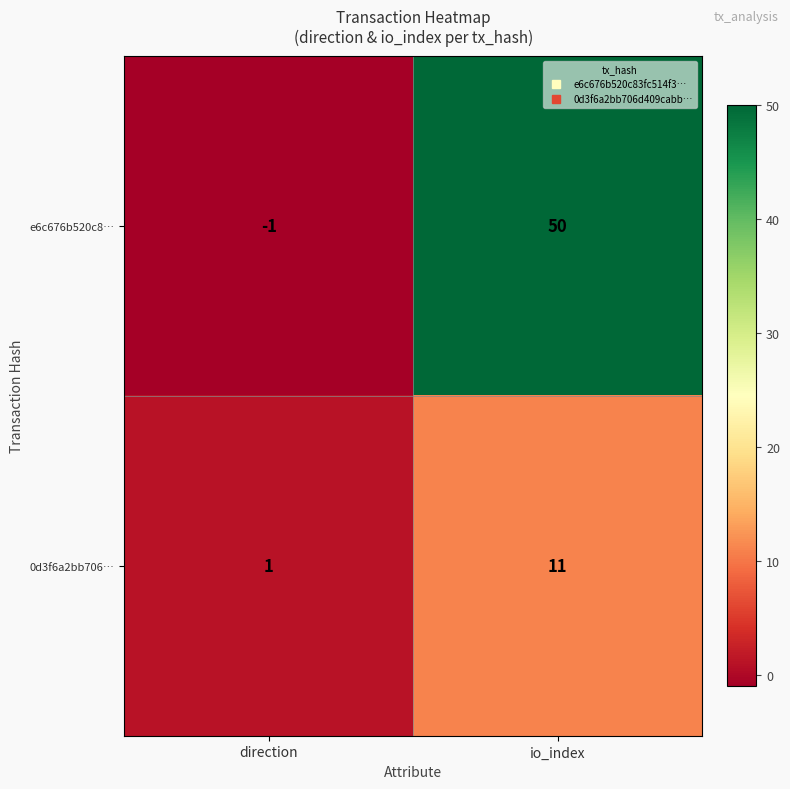

Which category has the highest value across all series?

io_index